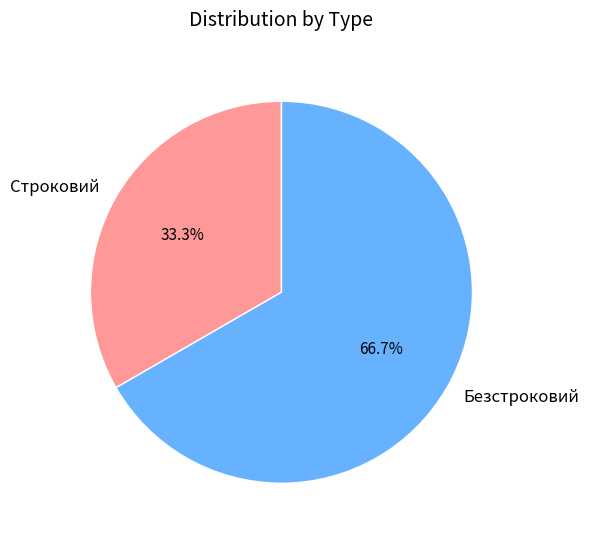

What portion of the pie excludes Строковий?

66.7%